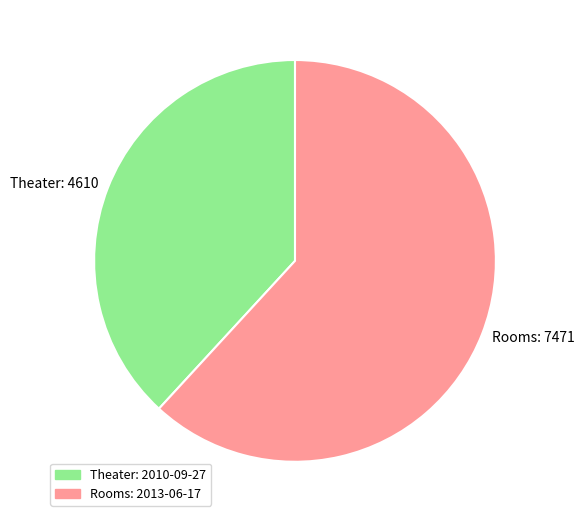

Rank the categories by value from lowest to highest.

Theater: 4610, Rooms: 7471